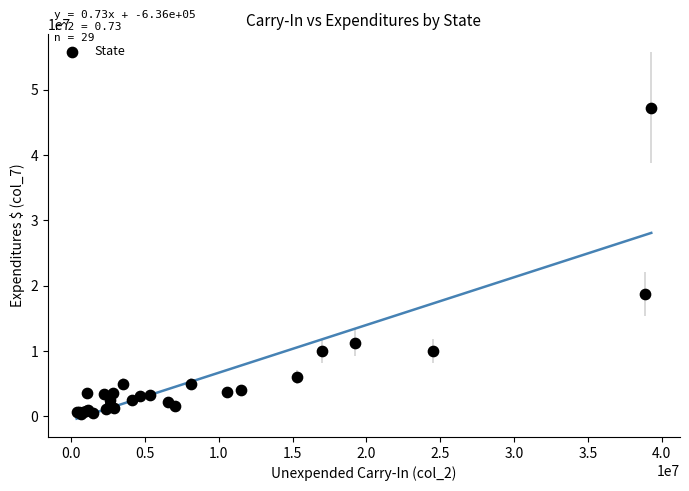

What Y value in the scatter plot is closest to 23816932?

18685488